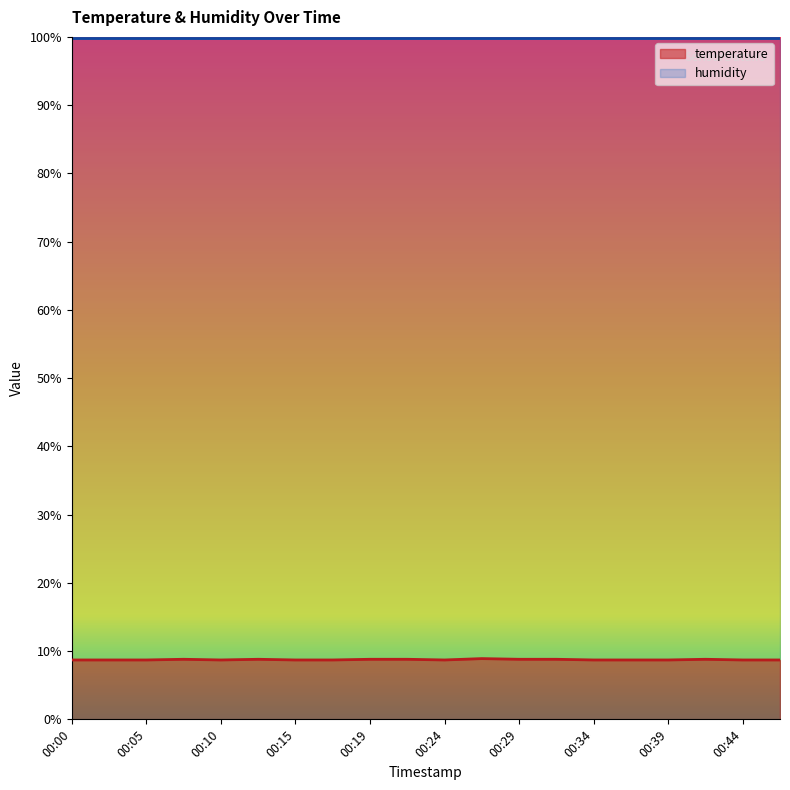

What is the minimum value shown in the chart?

8.7